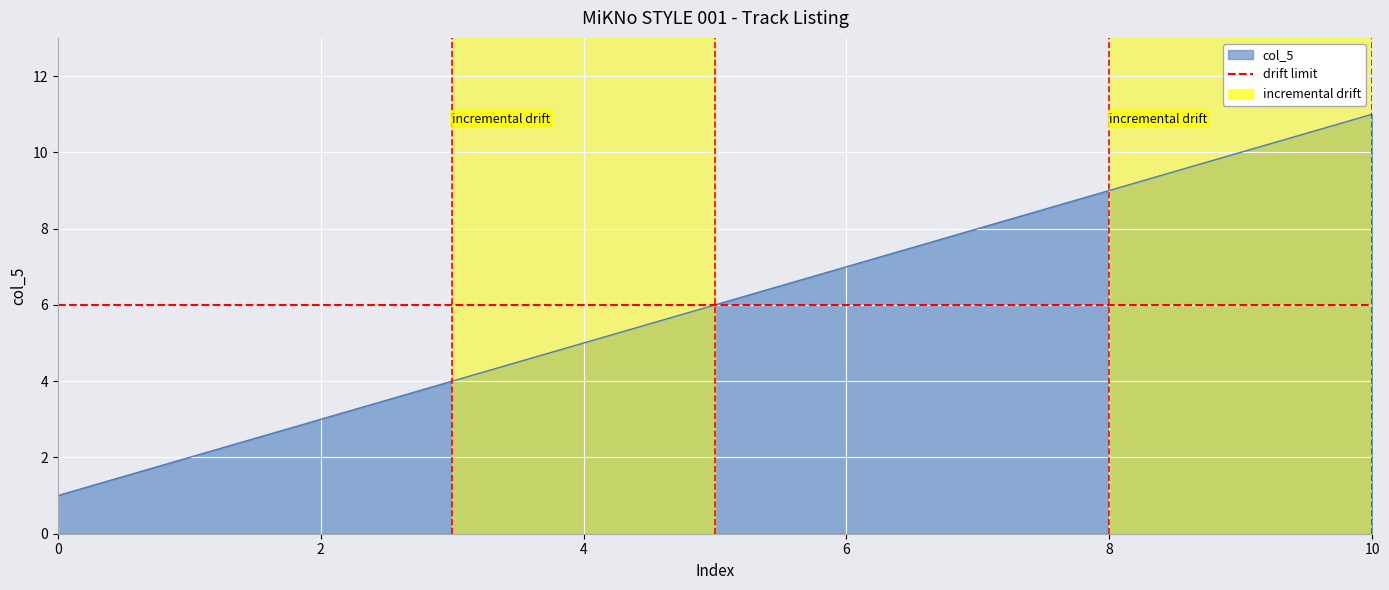

How many distinct data groups are displayed?

1